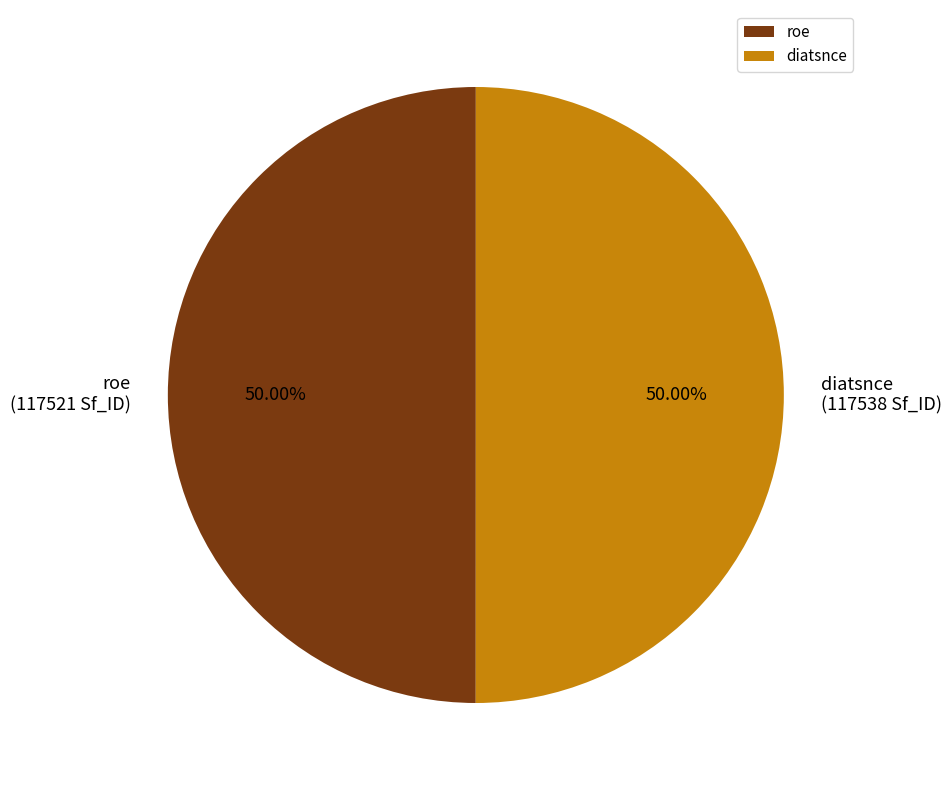

To the nearest percent, what is the combined percentage of roe and diatsnce?

100%